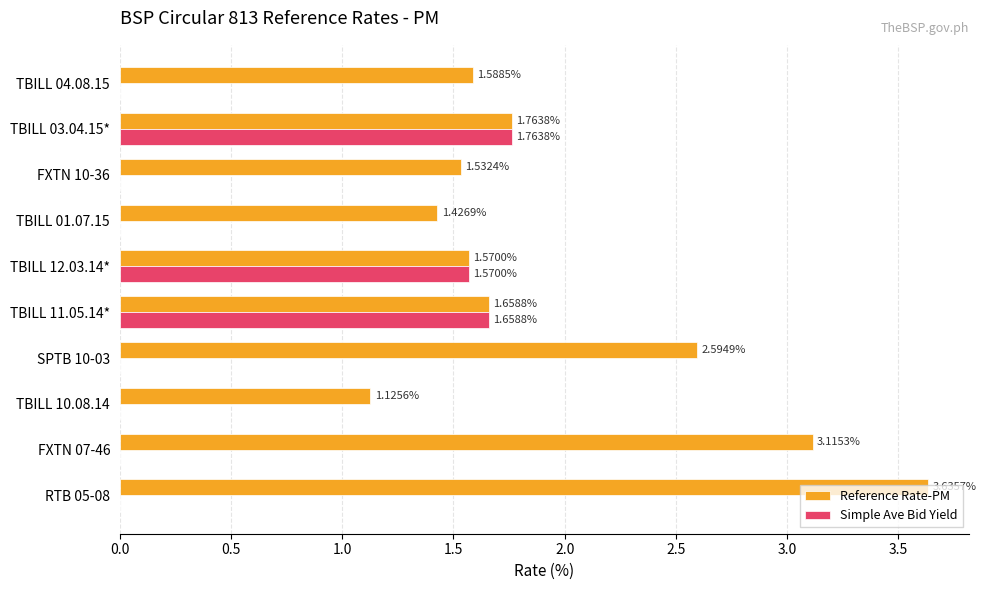

What are all the series names shown in the legend?

Reference Rate-PM, Simple Ave Bid Yield